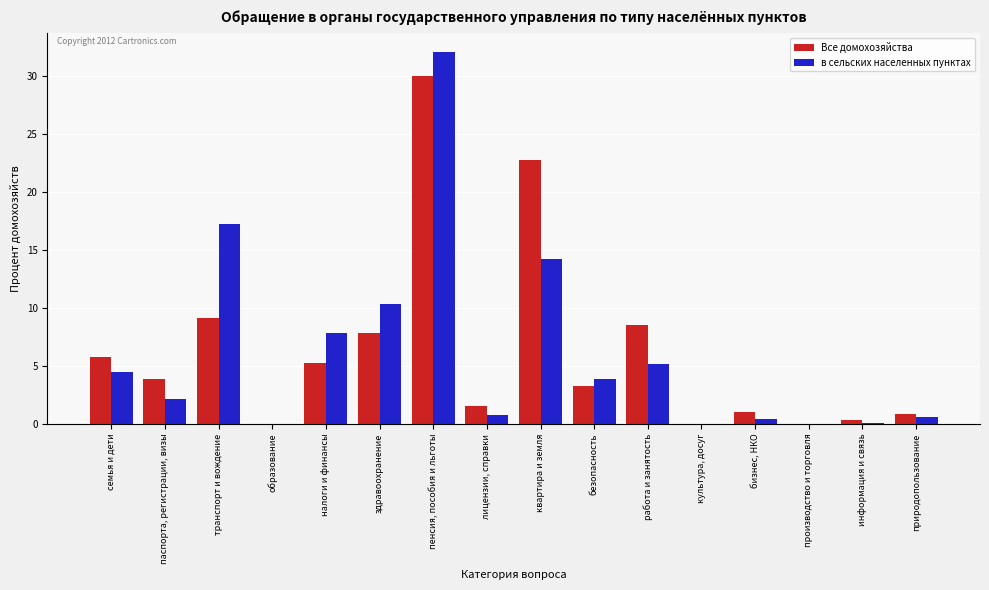

At which category is the sum across all series the highest?

пенсия, пособия и льготы